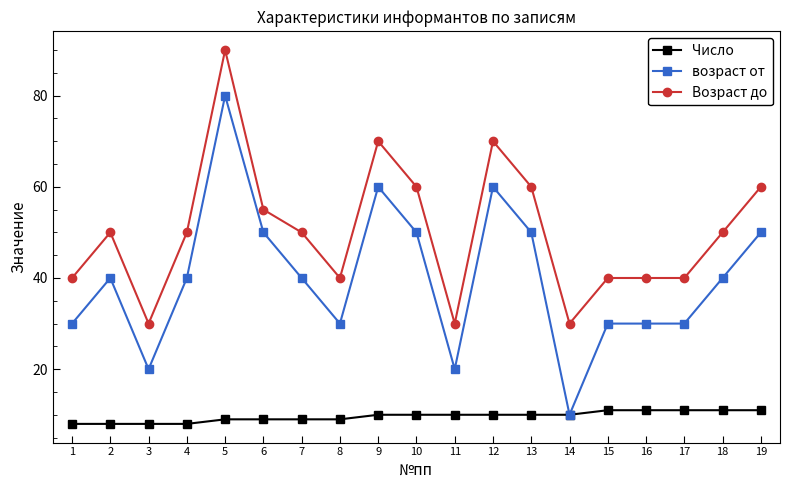

How many возраст от values are between 30 and 50?

13